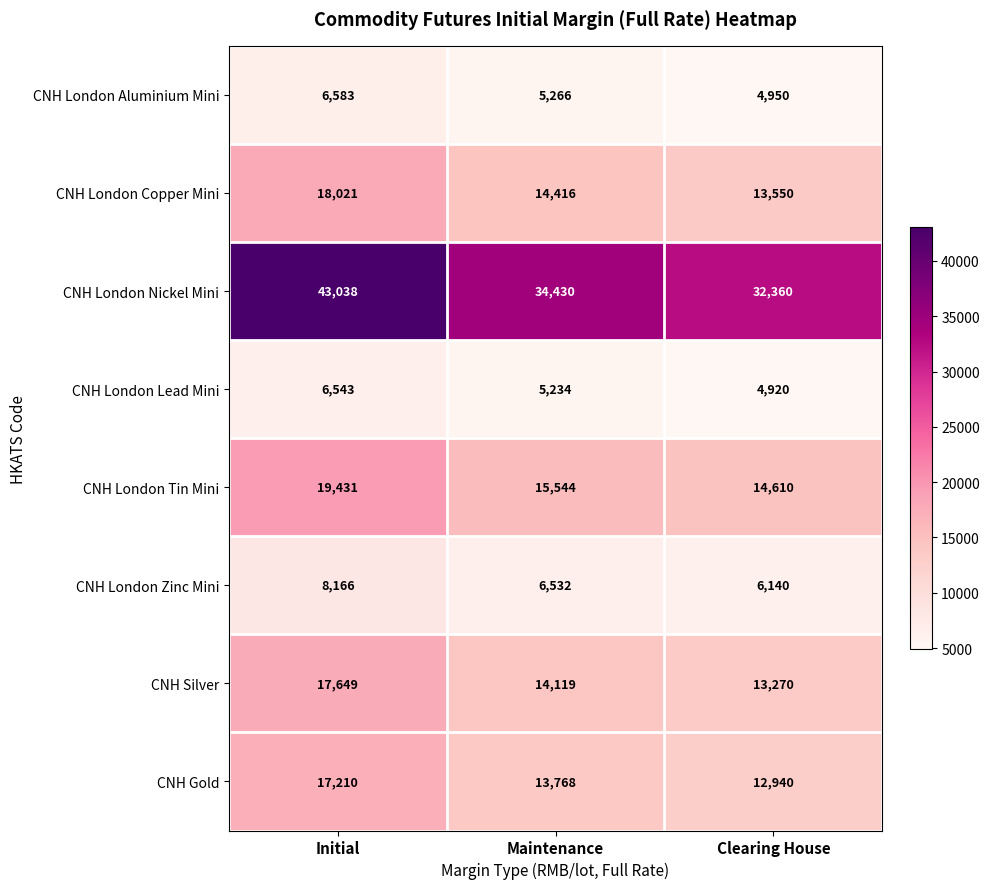

The CNH London Nickel Mini series shows 51357 at Clearing House. True or false?

False